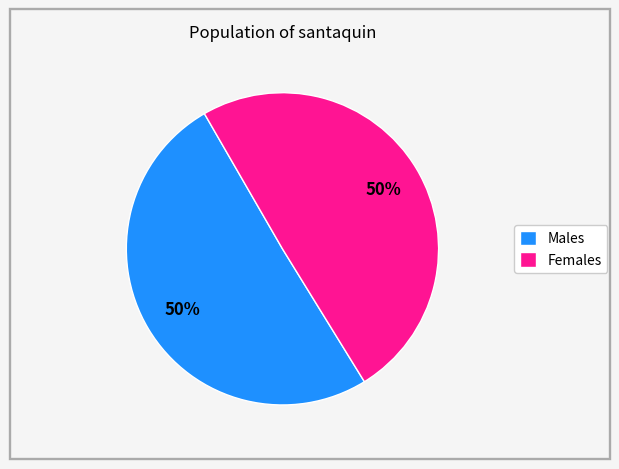

How many segments does this pie chart have?

2